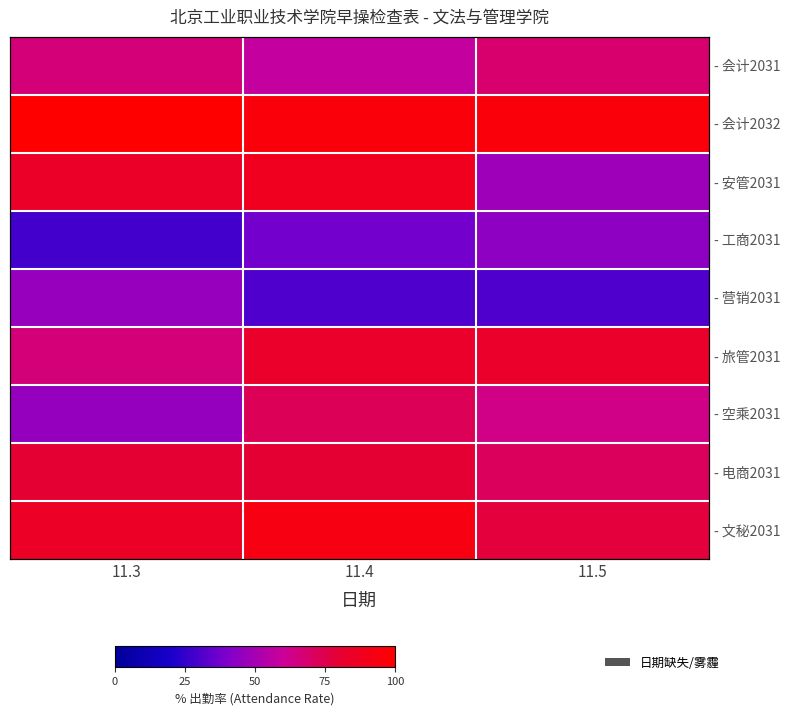

Which category has the lowest value across all series?

11.3